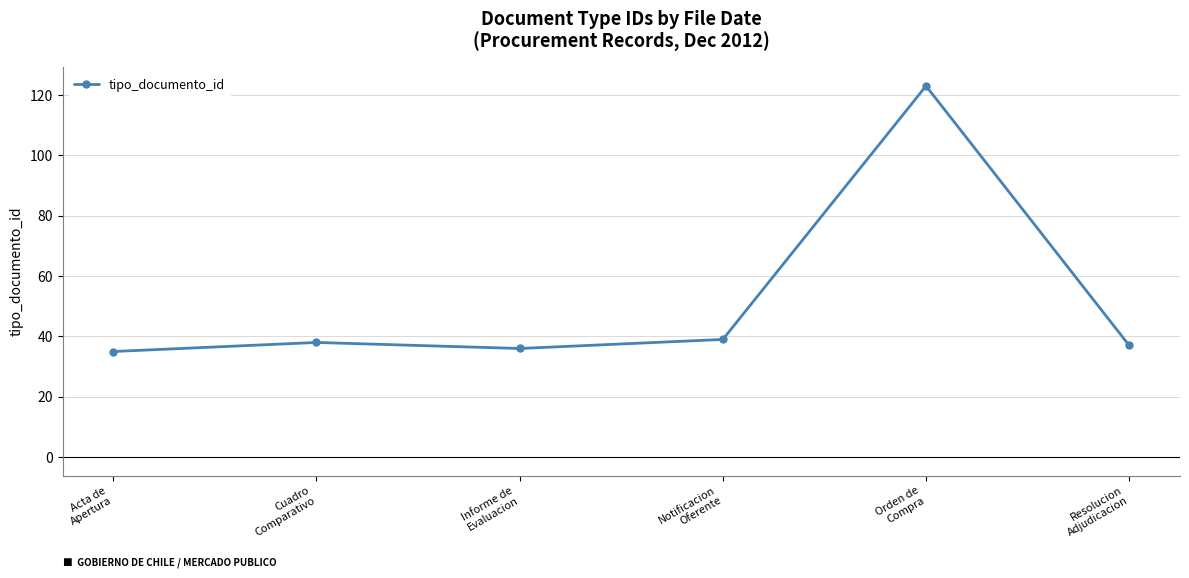

Reading left to right, transcribe all the data shown in this chart.

Acta de
Apertura=35	Cuadro
Comparativo=38	Informe de
Evaluacion=36	Notificacion
Oferente=39	Orden de
Compra=123	Resolucion
Adjudicacion=37